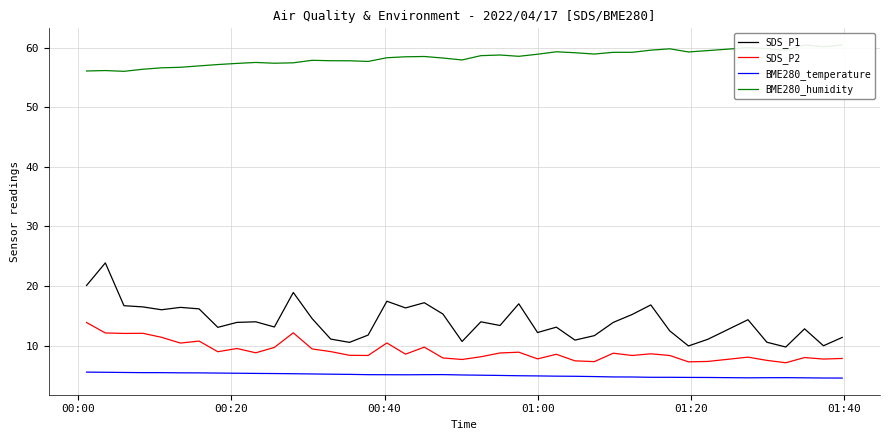

True or false: SDS_P2 and SDS_P1 cross at least once.

False